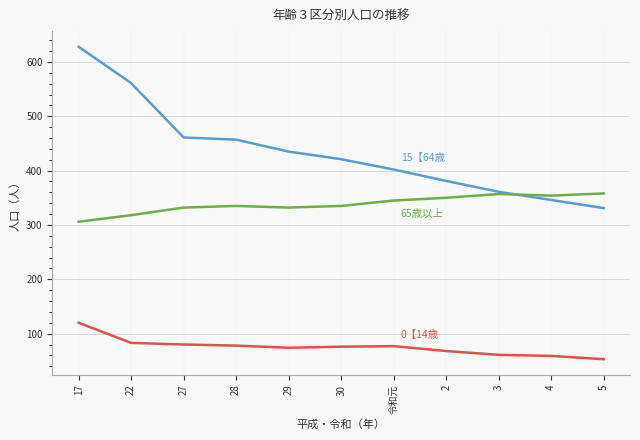

What is the total value across all series at 3?

779